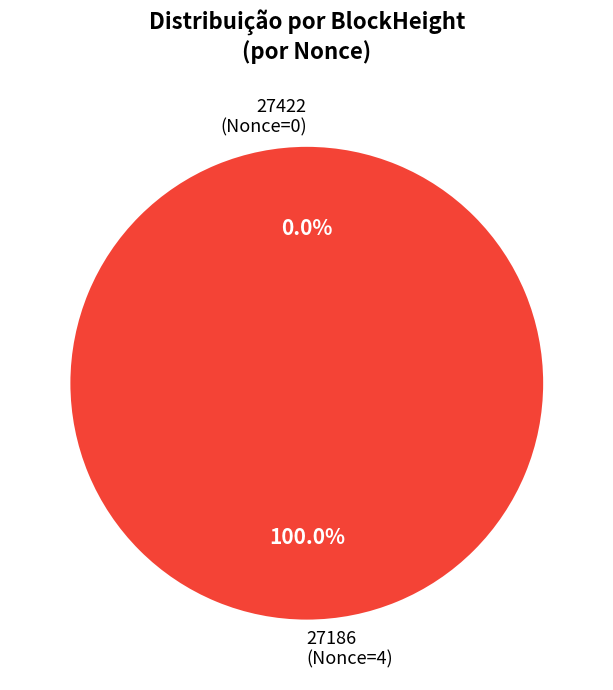

The 27186 slice represents 91% of the pie. True or false?

False